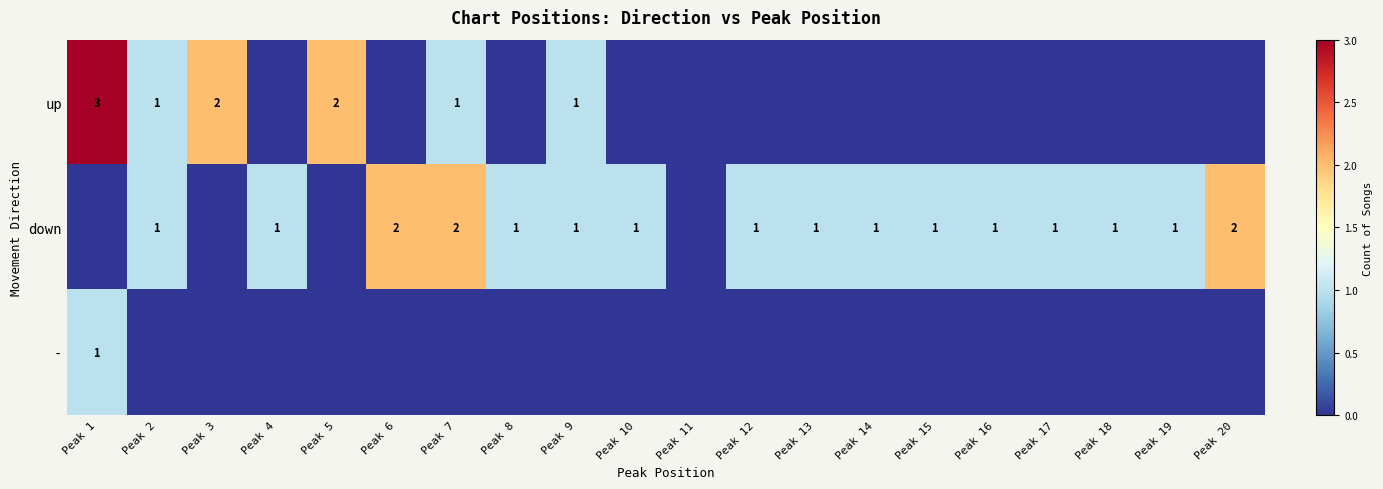

The value of - at Peak 1 is 1. True or false?

True